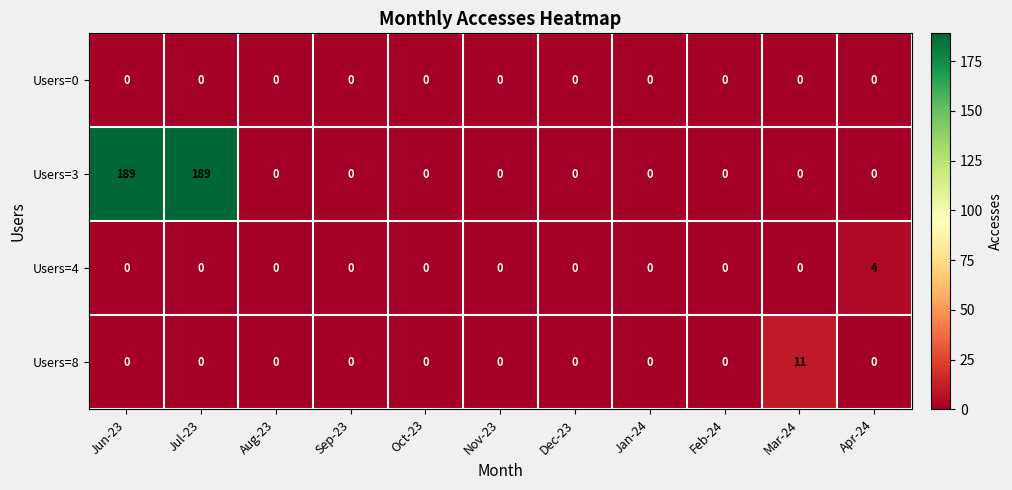

Which series has the largest total across all categories?

Users=3